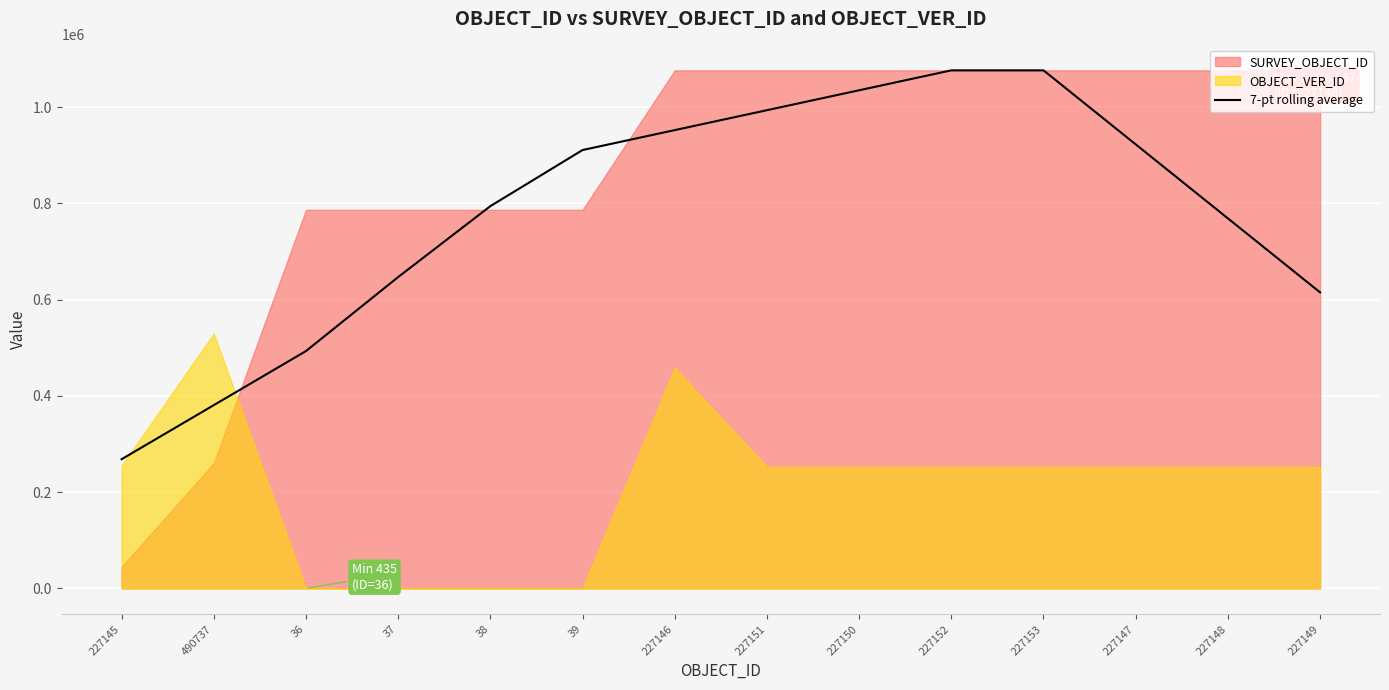

Which category has the lowest value in the 7-pt rolling average series?

227145